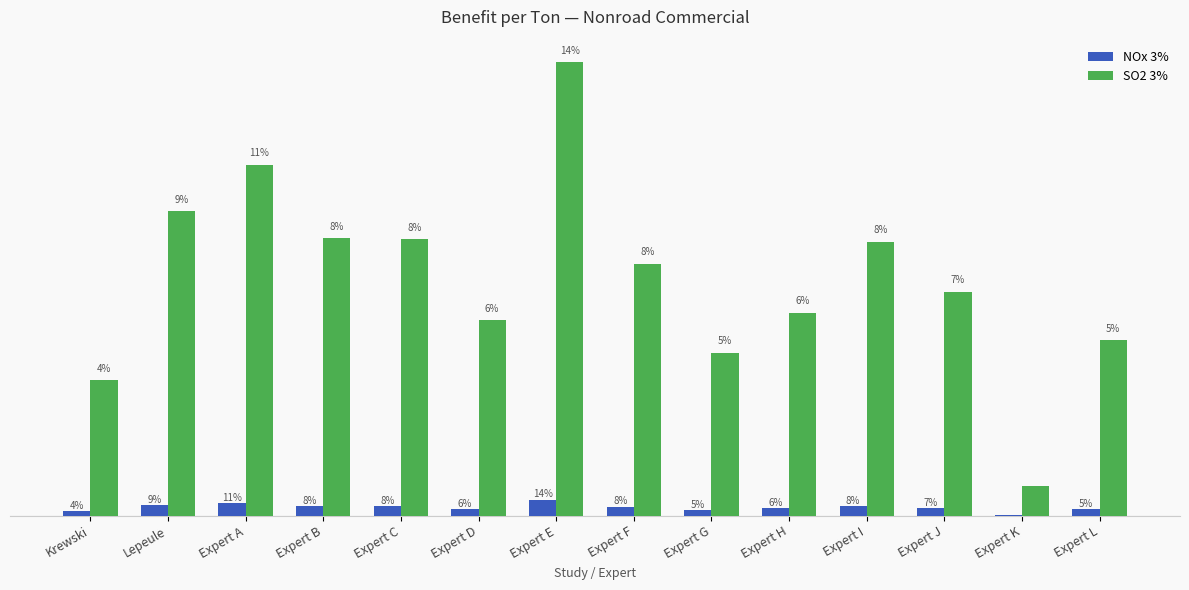

What is the greatest value displayed?

896615